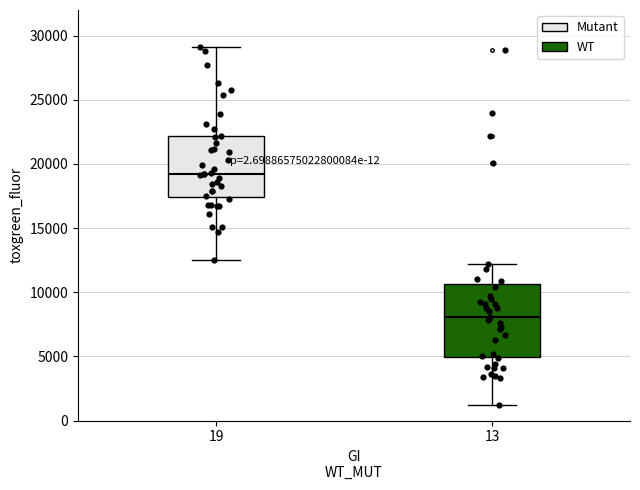

Reading left to right, transcribe this box plot: for each box, give where its median line is, the range the box spans, and where its two whiskers end, as read against the y-axis. The values are not printed on the chart, so give them approximately, as read against the axis.

19: median 19000, box 17500 to 22000, whiskers 12500 to 29000
13: median 8000, box 5000 to 10500, whiskers 1000 to 12000